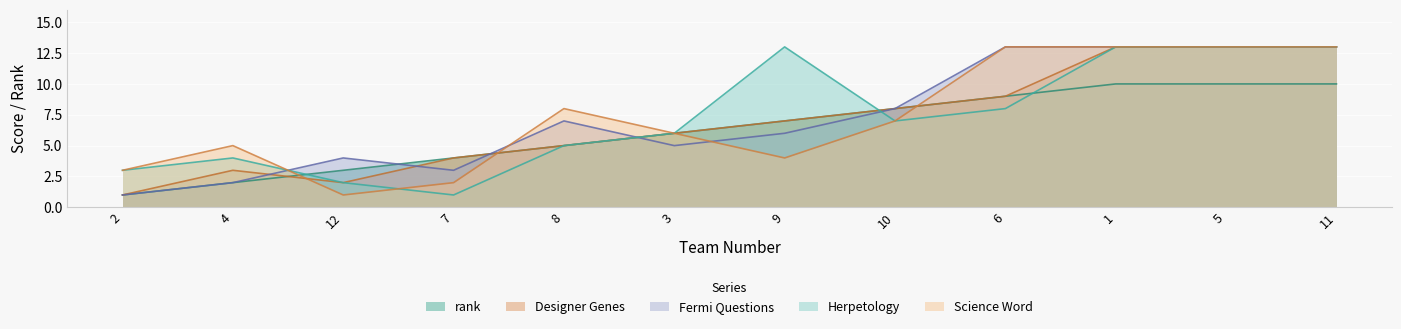

What is the difference between the rank values at 9 and 7?

3